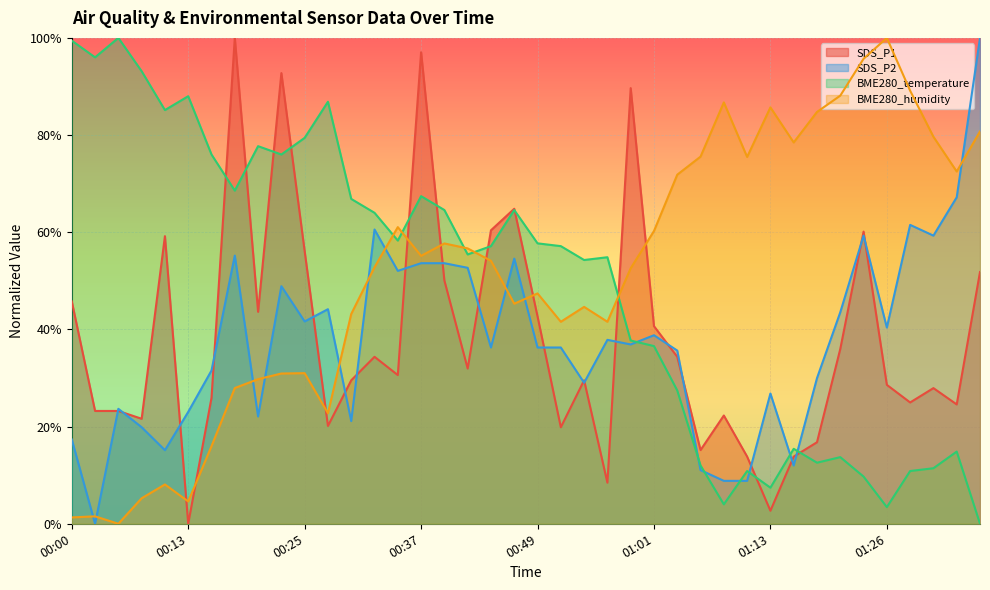

What are all the series names shown in the legend?

SDS_P1, SDS_P2, BME280_temperature, BME280_humidity